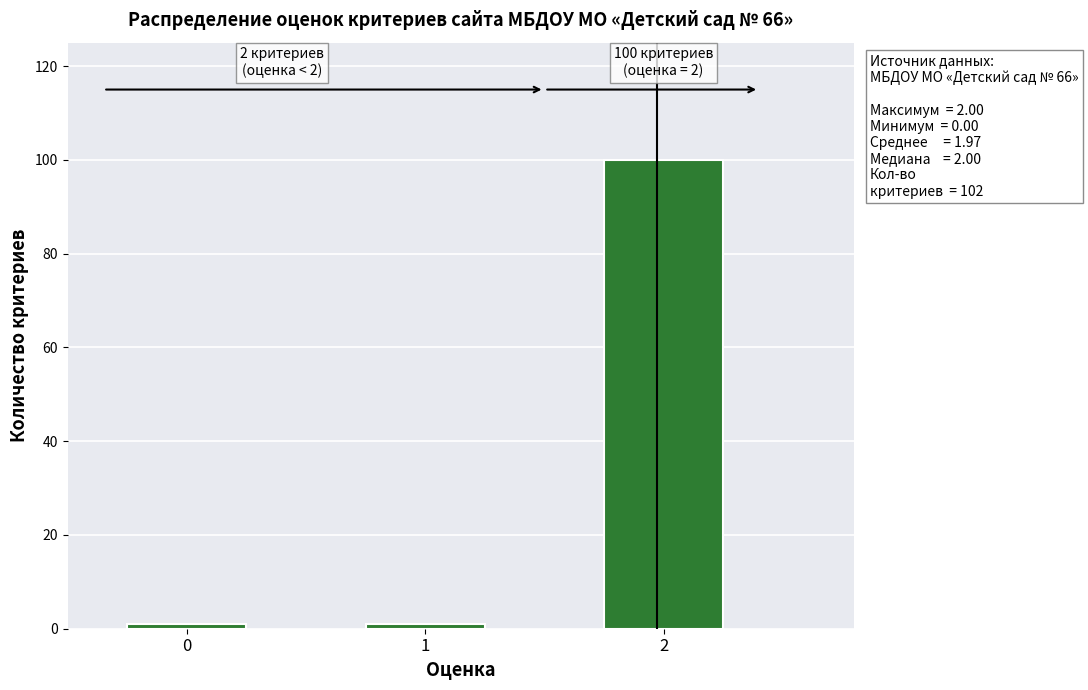

Reading left to right, what are all the values shown in this chart?

0=1	1=1	2=100